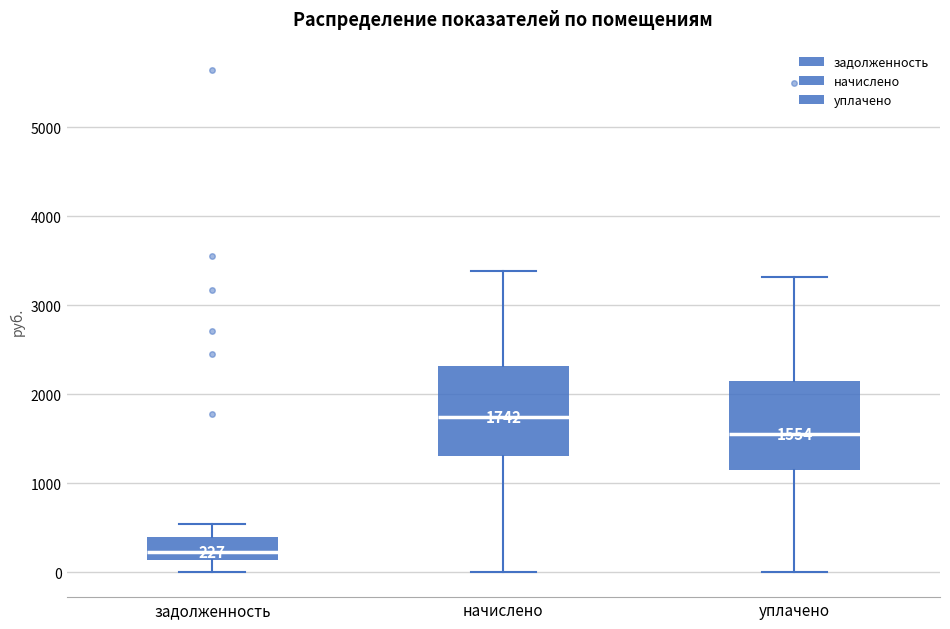

Which box has the highest median line?

начислено